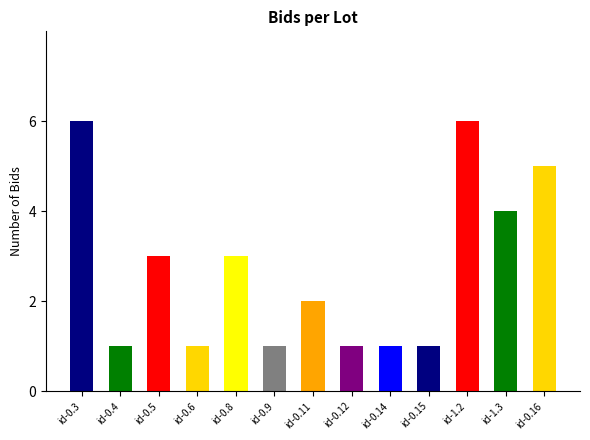

List the labels in order of value, largest first.

id-0.3, id-1.2, id-0.16, id-1.3, id-0.5, id-0.8, id-0.11, id-0.4, id-0.6, id-0.9, id-0.12, id-0.14, id-0.15